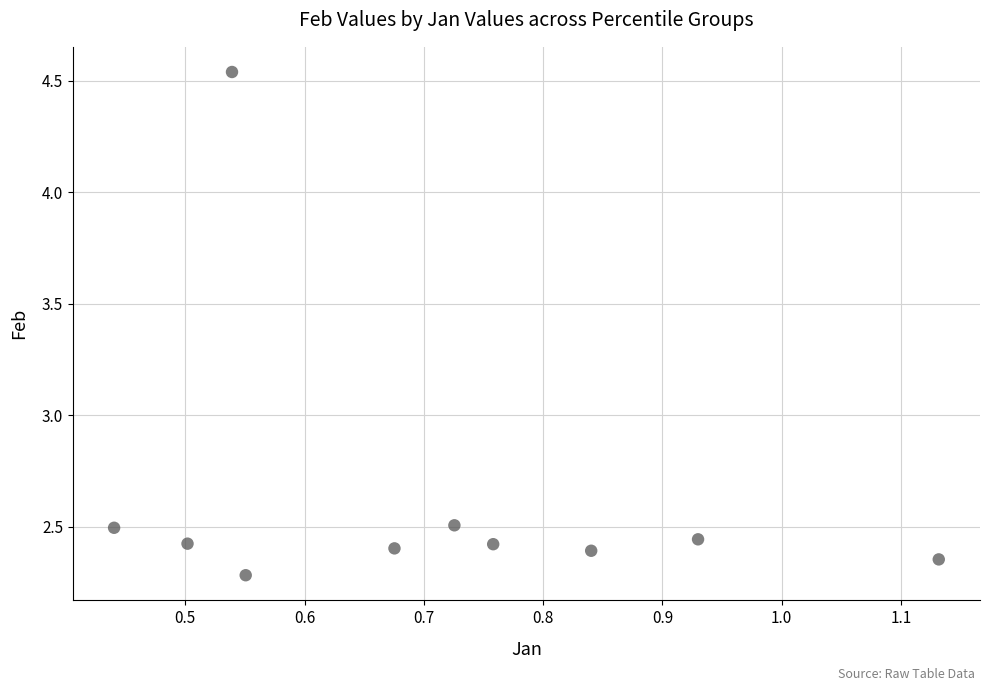

What is the range of X values (max minus min)?

0.7